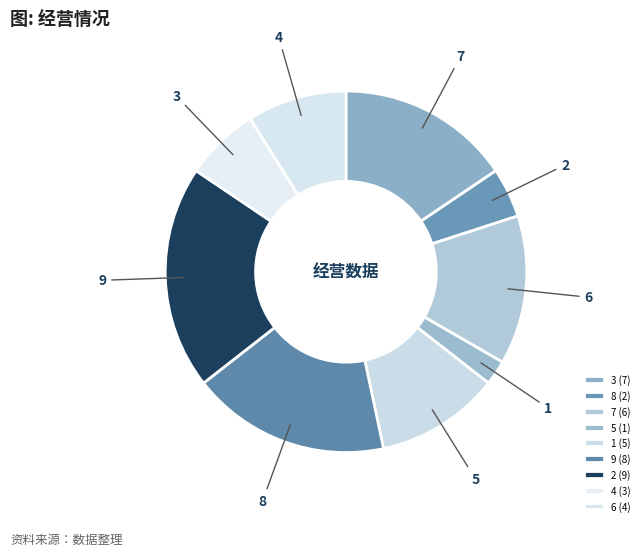

How many slices are in this pie chart?

9